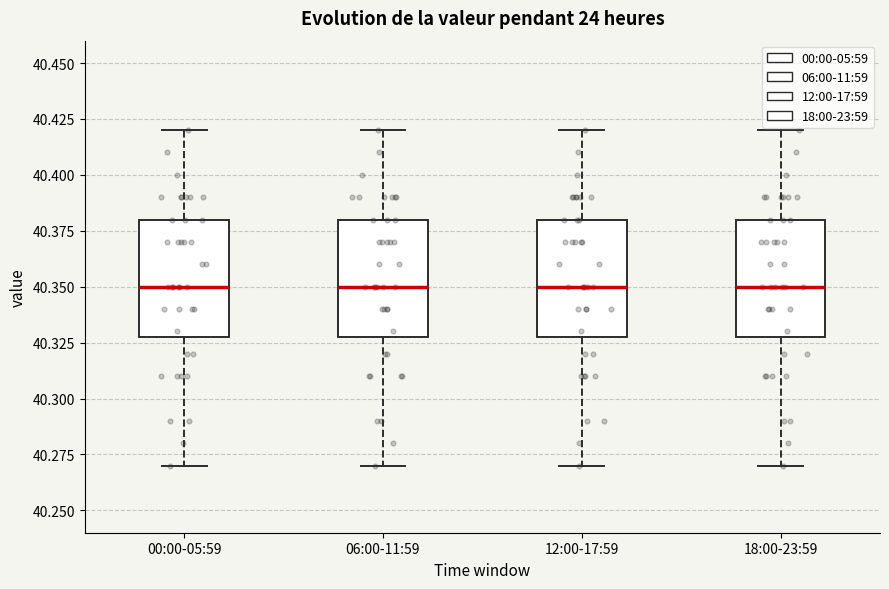

Where is the upper edge of the box for 18:00-23:59 on the y-axis? The values are not printed on the chart, so give them approximately, as read against the axis.

40.38